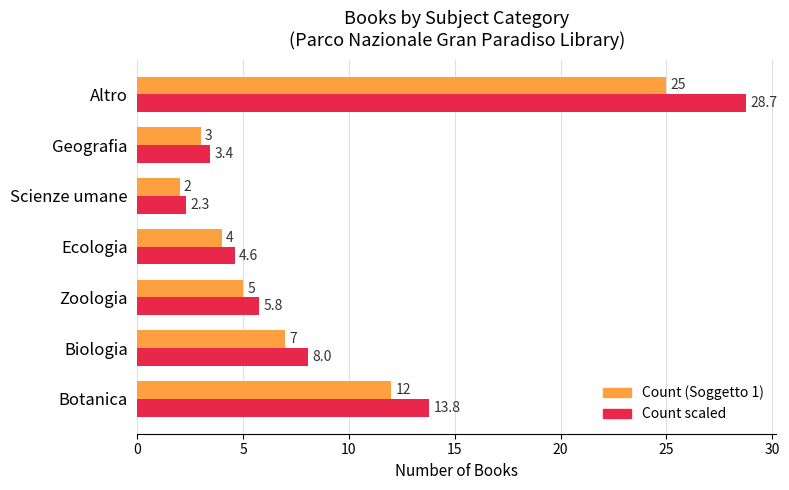

The Count (Soggetto 1) series shows 5.0 at Zoologia. True or false?

True